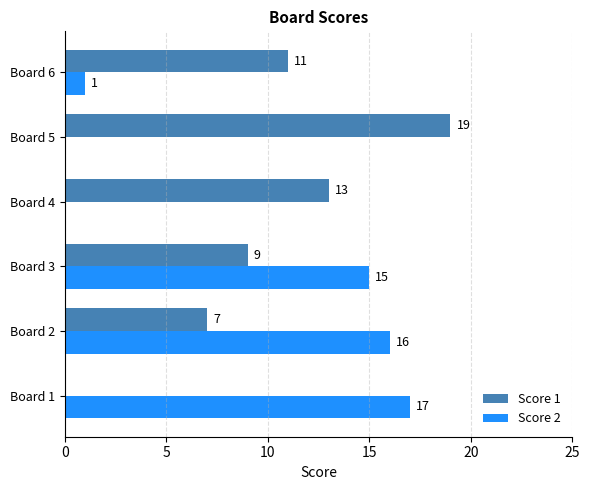

Is the value of Score 2 at Board 2 greater than the value of Score 1 at Board 1?

Yes